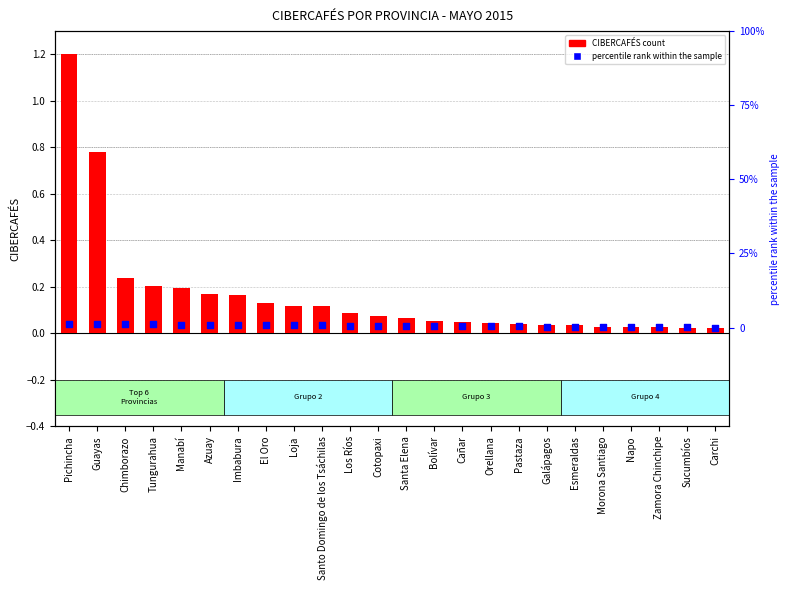

At how many categories does at least one series exceed 0?

24